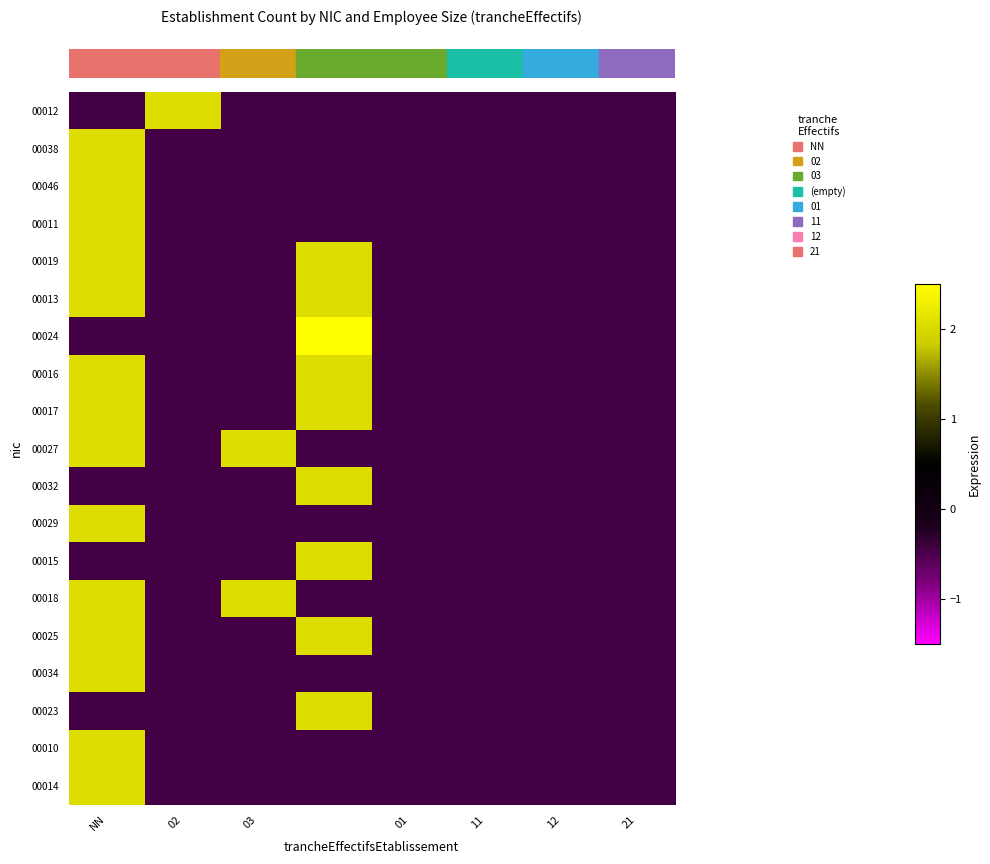

How many categories are shown in the chart?

8